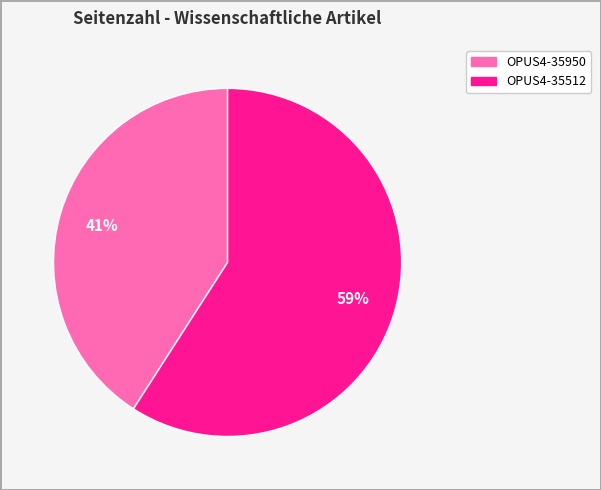

Does OPUS4-35512 represent more than half of the total?

Yes